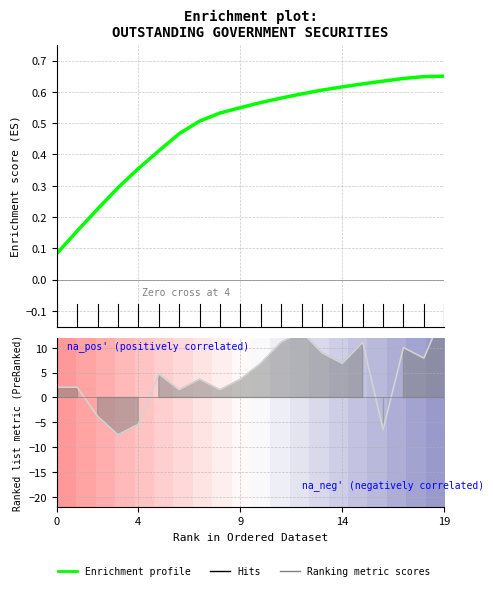

Which series ends up on top after the final intersection of −5 and Ranking metric scores?

Ranking metric scores